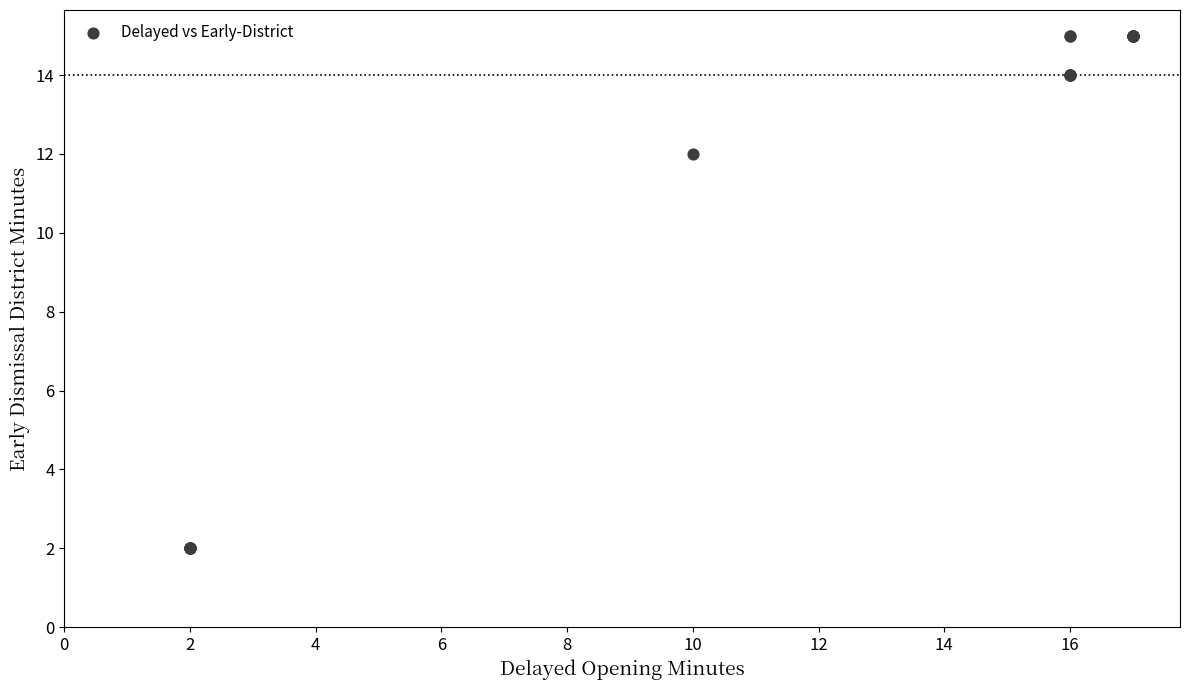

What Y value in the scatter plot is closest to 8?

12